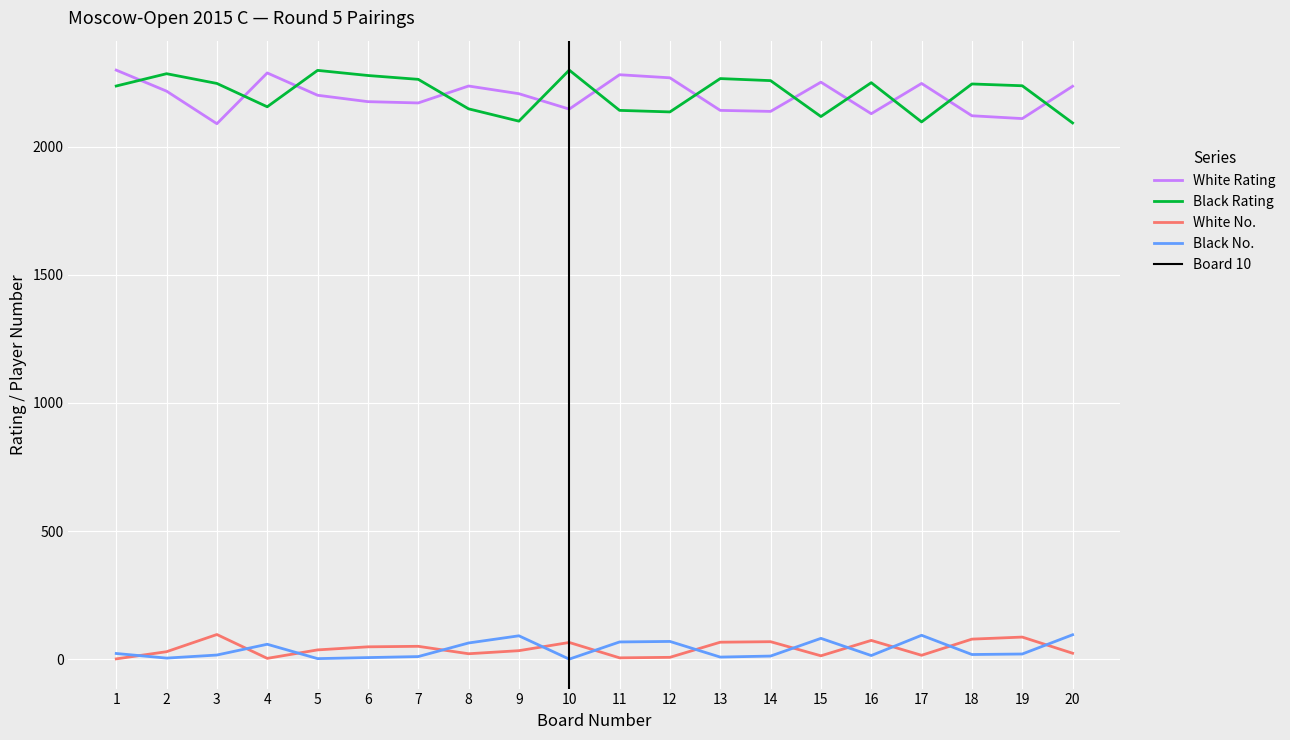

Reading left to right, transcribe all the data shown in this chart.

White Rating: 1=2298	2=2216	3=2089	4=2287	5=2200	6=2175	7=2170	8=2236	9=2206	10=2146	11=2280	12=2268	13=2141	14=2137	15=2251	16=2128	17=2246	18=2120	19=2109	20=2235
Black Rating: 1=2236	2=2284	3=2246	4=2155	5=2297	6=2277	7=2262	8=2147	9=2099	10=2298	11=2141	12=2135	13=2265	14=2257	15=2117	16=2249	17=2096	18=2244	19=2237	20=2092
White No.: 1=2	2=30	3=97	4=4	5=37	6=49	7=51	8=22	9=34	10=66	11=6	12=8	13=67	14=69	15=14	16=74	17=16	18=79	19=87	20=24
Black No.: 1=23	2=5	3=17	4=59	5=3	6=7	7=11	8=64	9=92	10=1	11=68	12=70	13=9	14=13	15=82	16=15	17=94	18=19	19=21	20=96